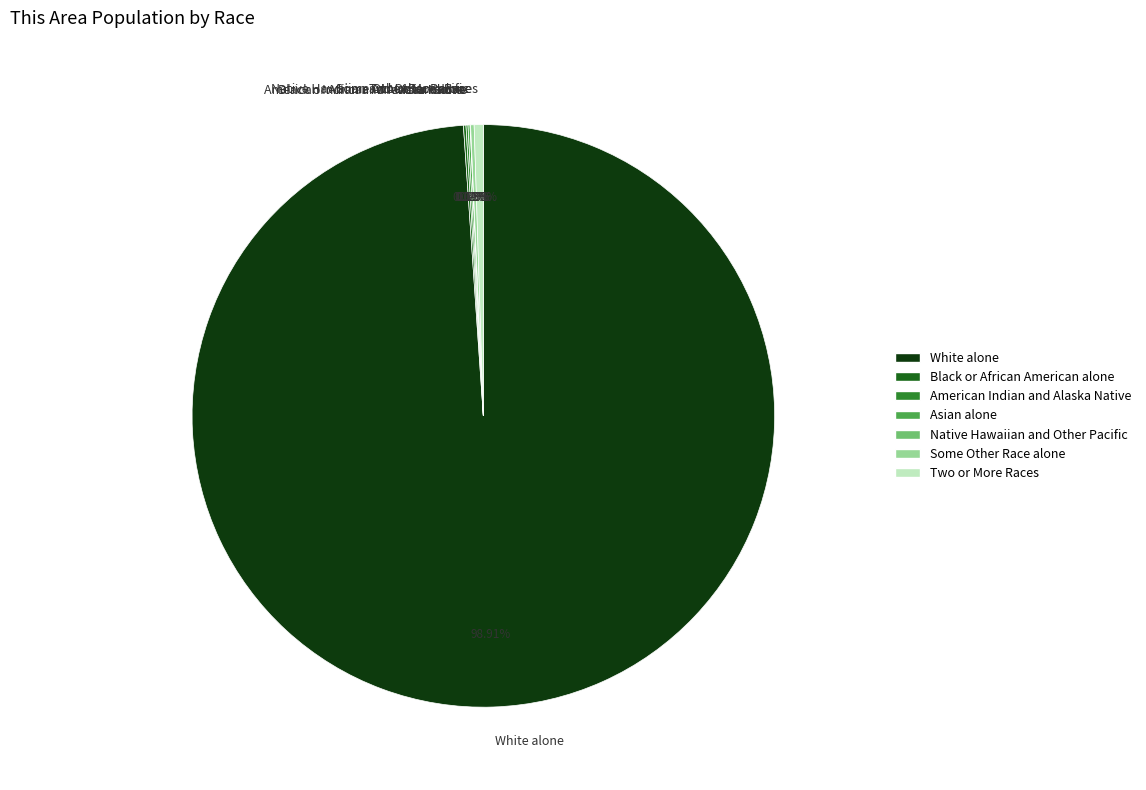

Which category accounts for the majority?

White alone